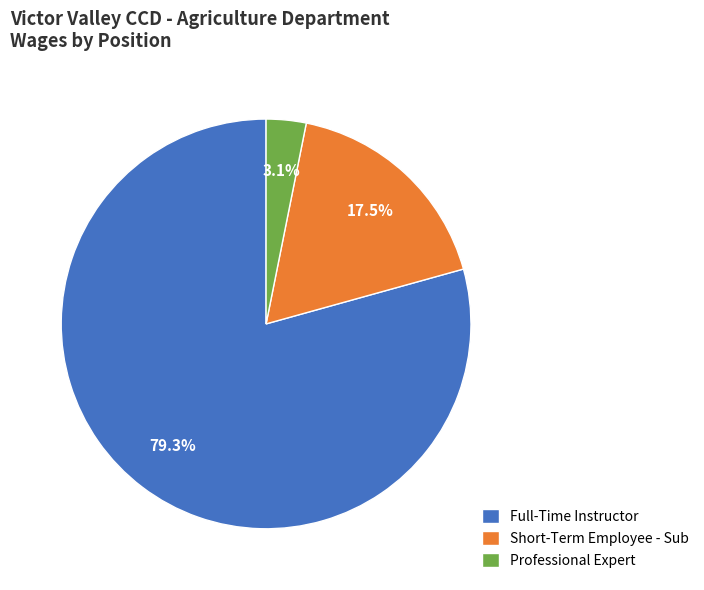

To the nearest percent, what is the combined percentage of Professional Expert and Short-Term Employee - Sub?

21%